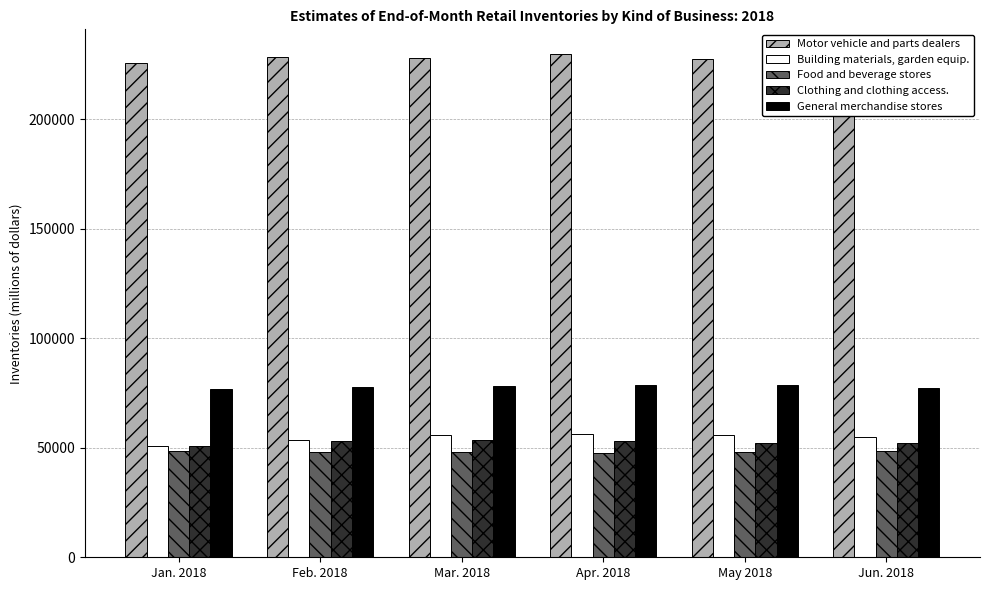

How many bars are there in each group?

5